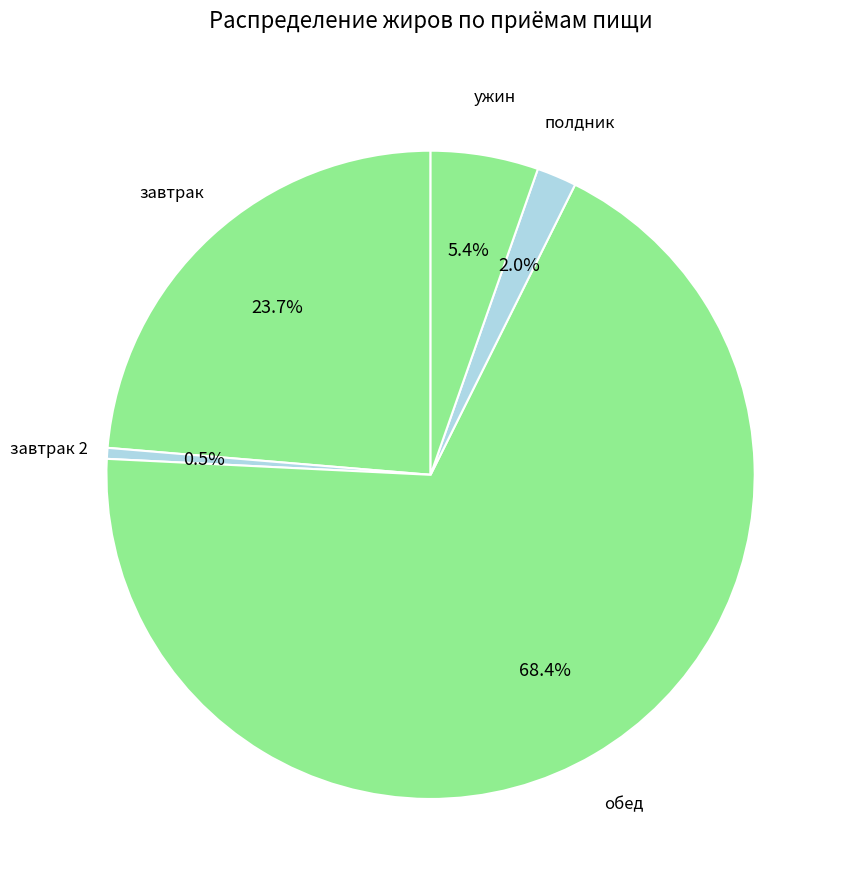

How many slices are in this pie chart?

5